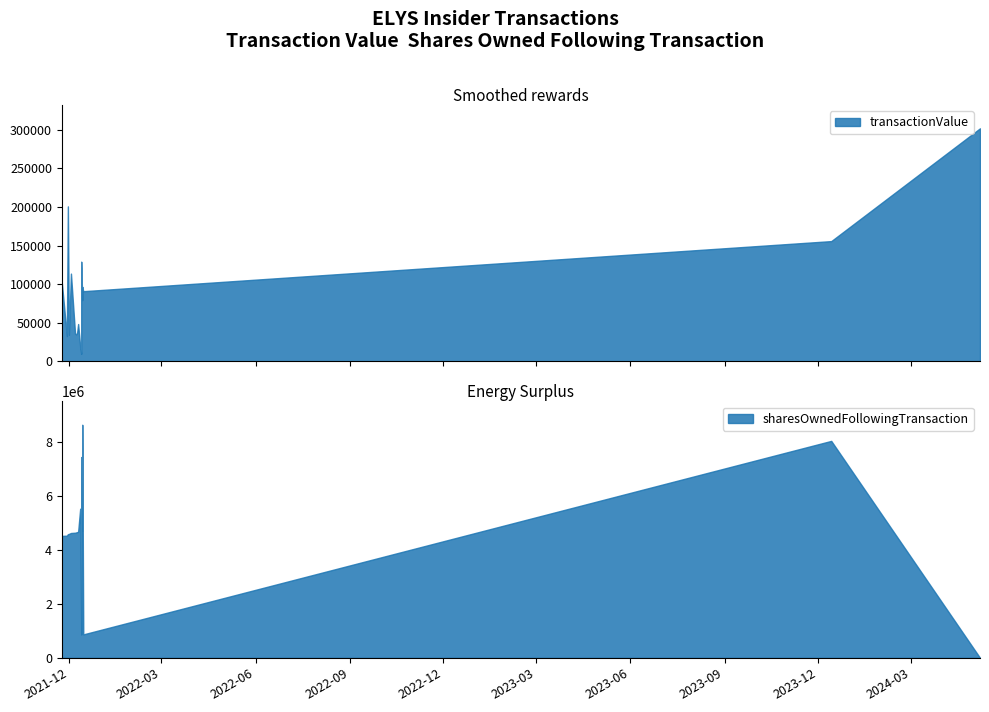

What is the label of the 1st point from the left?

2021-11-24